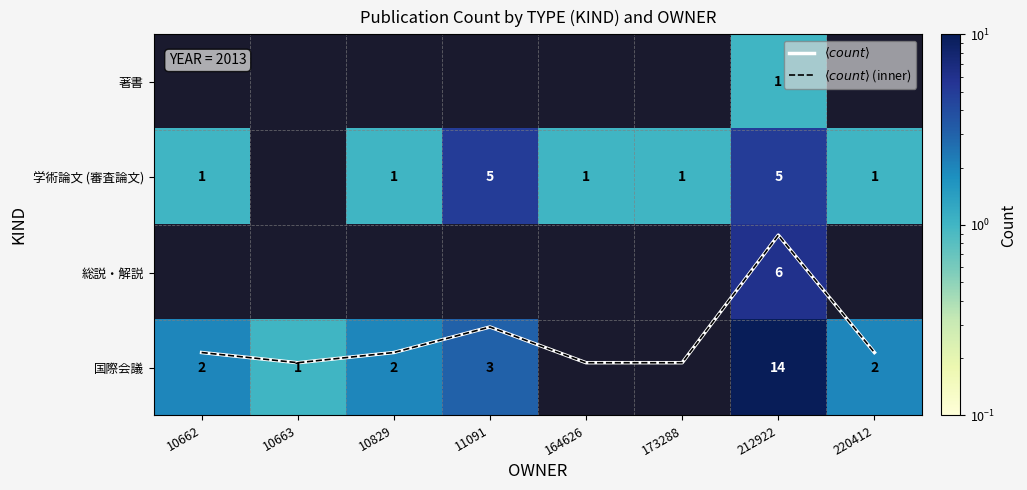

The value of 著書 at 212922 is 1.0. True or false?

True